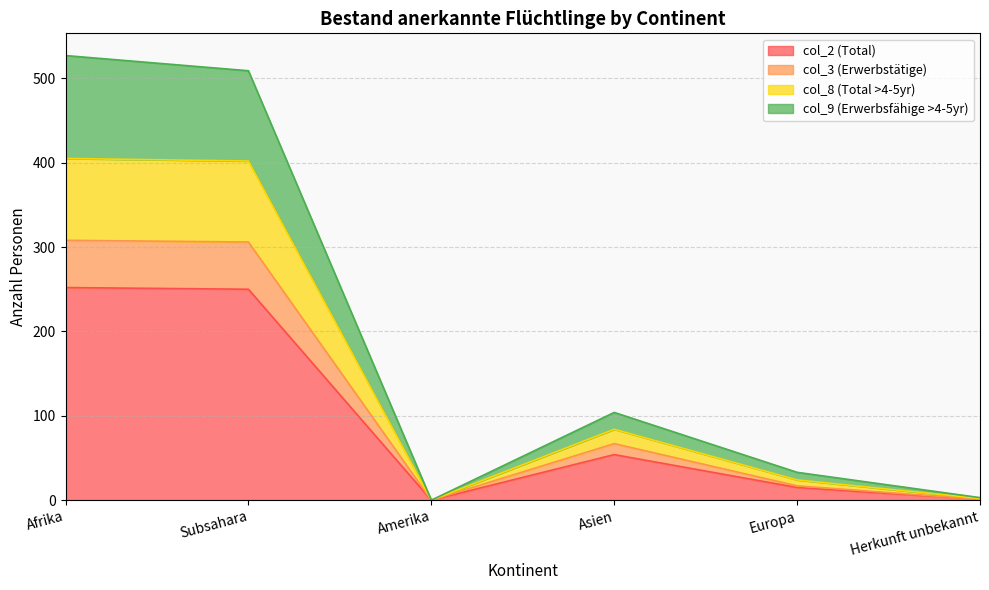

Does the chart have visible grid lines?

Yes